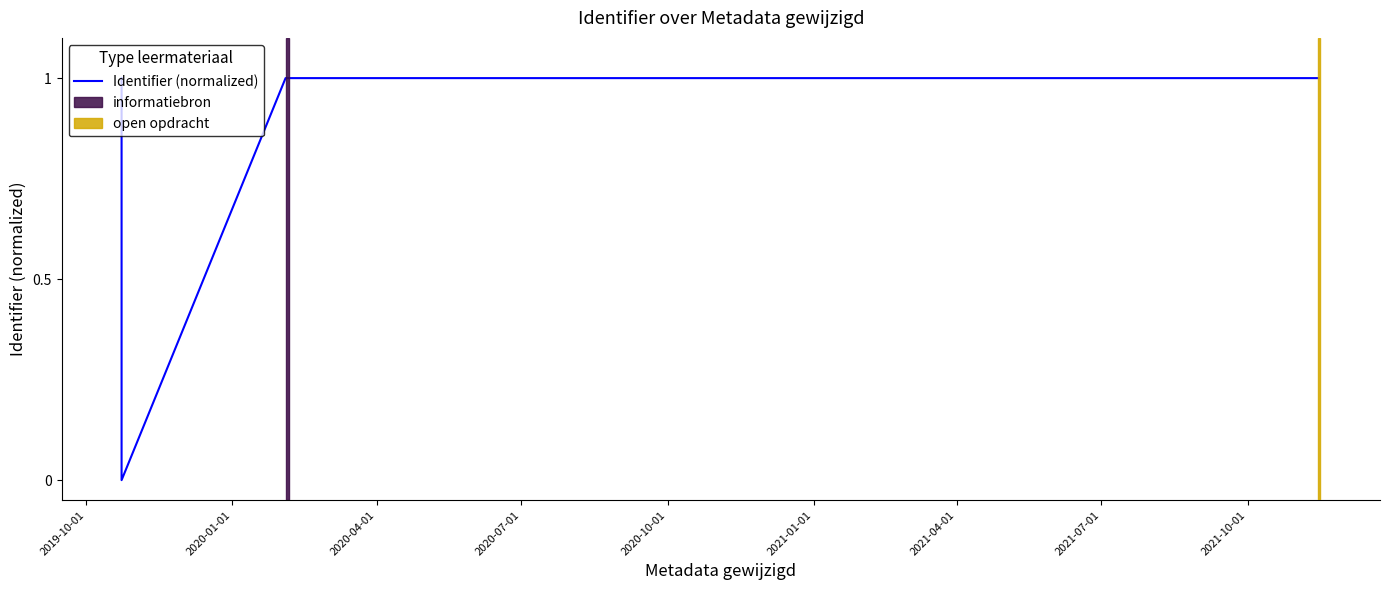

What is the greatest value displayed?

1.0